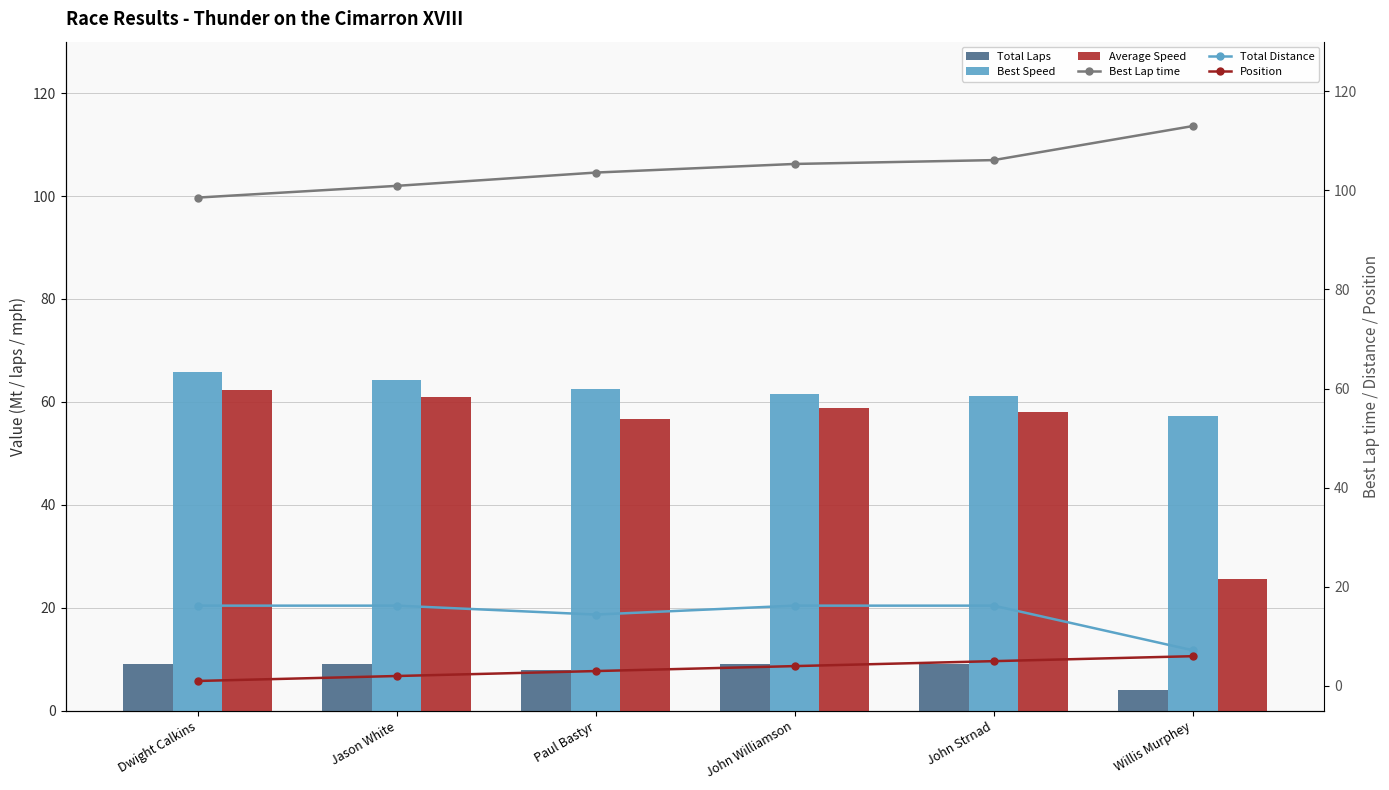

Which series has the largest total across all categories?

Best Lap time